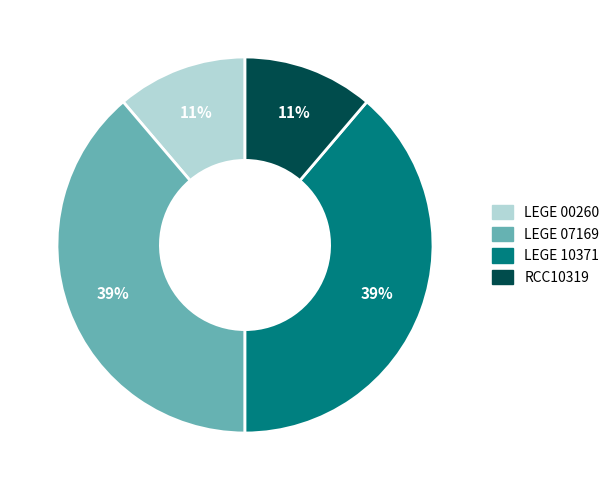

To the nearest percent, what percentage of the pie is LEGE 07169?

39%